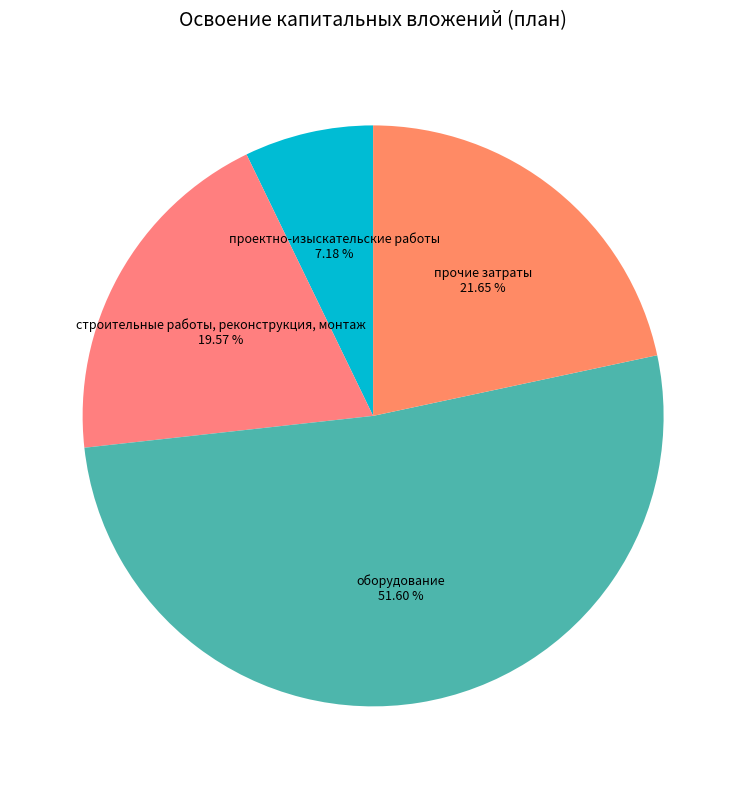

How many slices are in this pie chart?

4